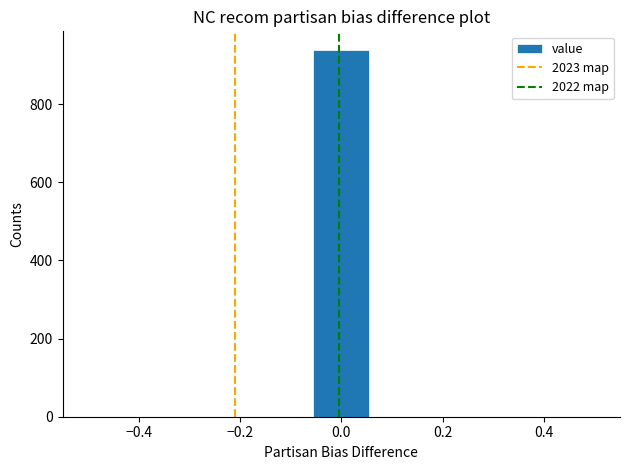

Reading left to right, transcribe this chart: for each bar, give the range it covers on the x-axis and its height. Neither the bar edges nor the heights are printed on the chart, so give them approximately, as read against the axes.

-0.50 to -0.38: 0
-0.38 to -0.28: 0
-0.28 to -0.16: 0
-0.16 to -0.06: 0
-0.06 to 0.06: 940
0.06 to 0.16: 0
0.16 to 0.28: 0
0.28 to 0.38: 0
0.38 to 0.50: 0